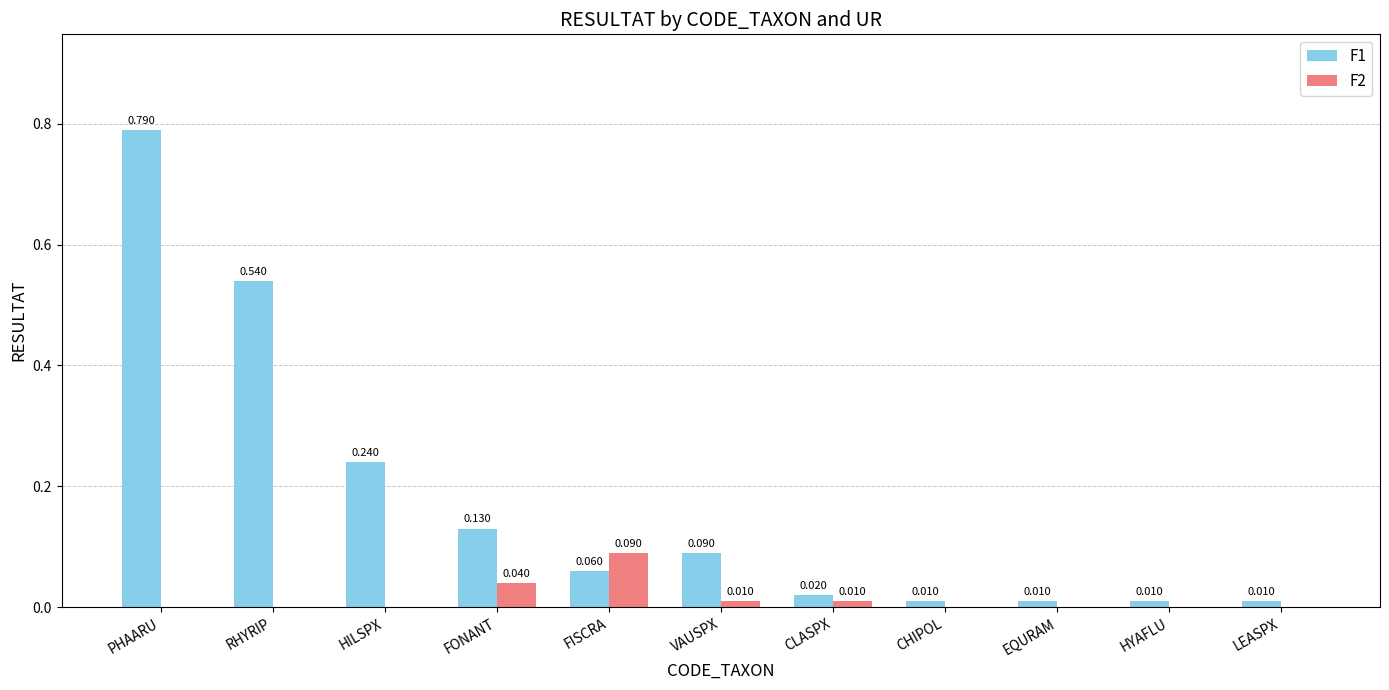

At which category does the chart reach its peak across all series?

PHAARU